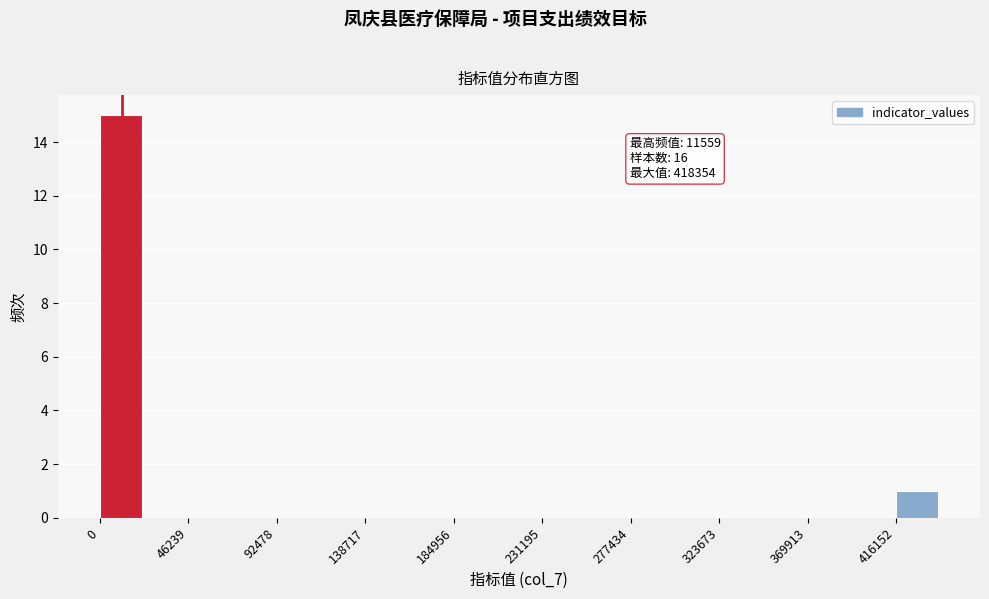

Over which range of the x-axis is the bar tallest?

0 to 25000